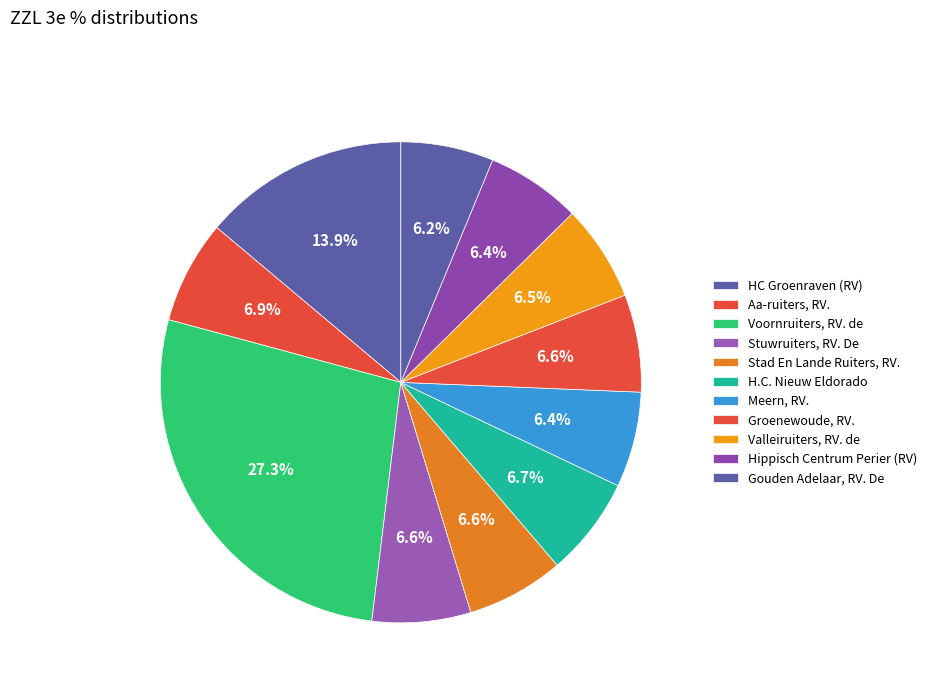

Is there a majority slice in this chart?

No